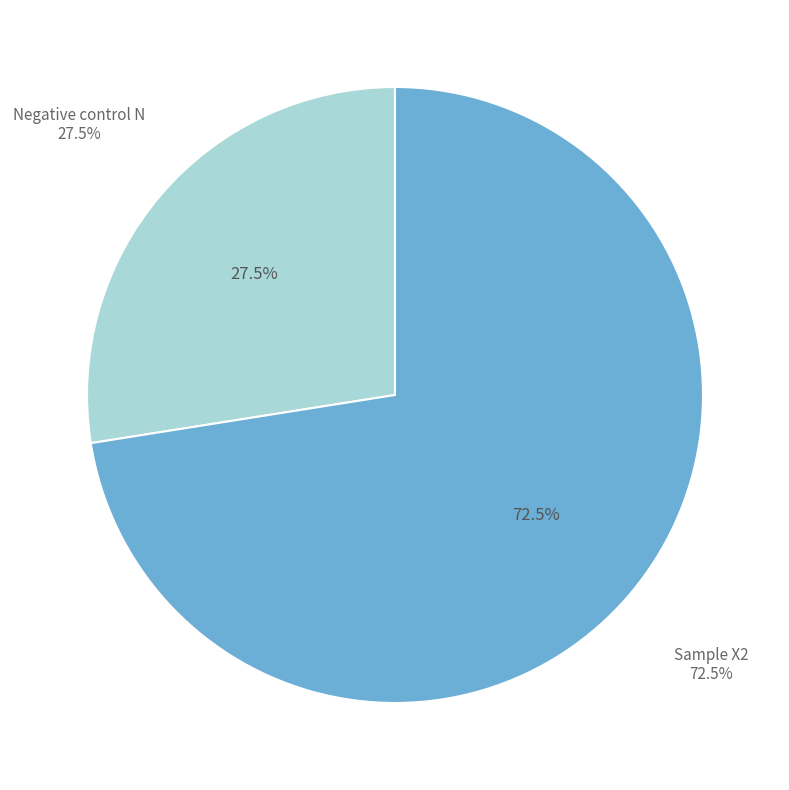

What is the majority slice?

Sample X2